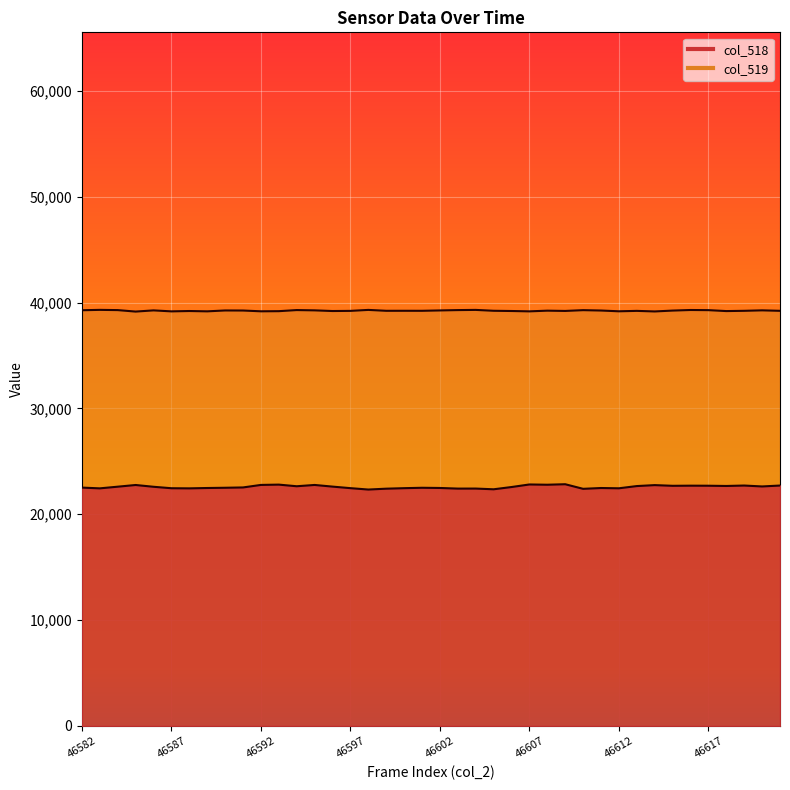

Which category has the lowest value across all series?

46598